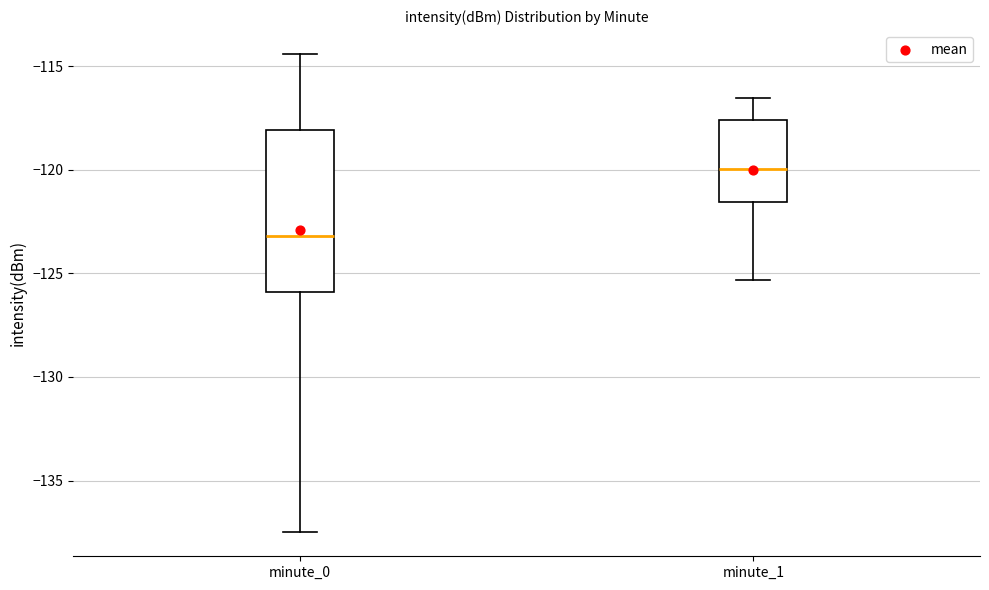

Reading left to right, read every box against the y-axis: the position of its median line, the range the box covers, and the ends of its whiskers. The values are not printed on the chart, so give them approximately, as read against the axis.

minute_0: median -123.0, box -126.0 to -118.0, whiskers -137.5 to -114.5
minute_1: median -120.0, box -121.5 to -117.5, whiskers -125.5 to -116.5